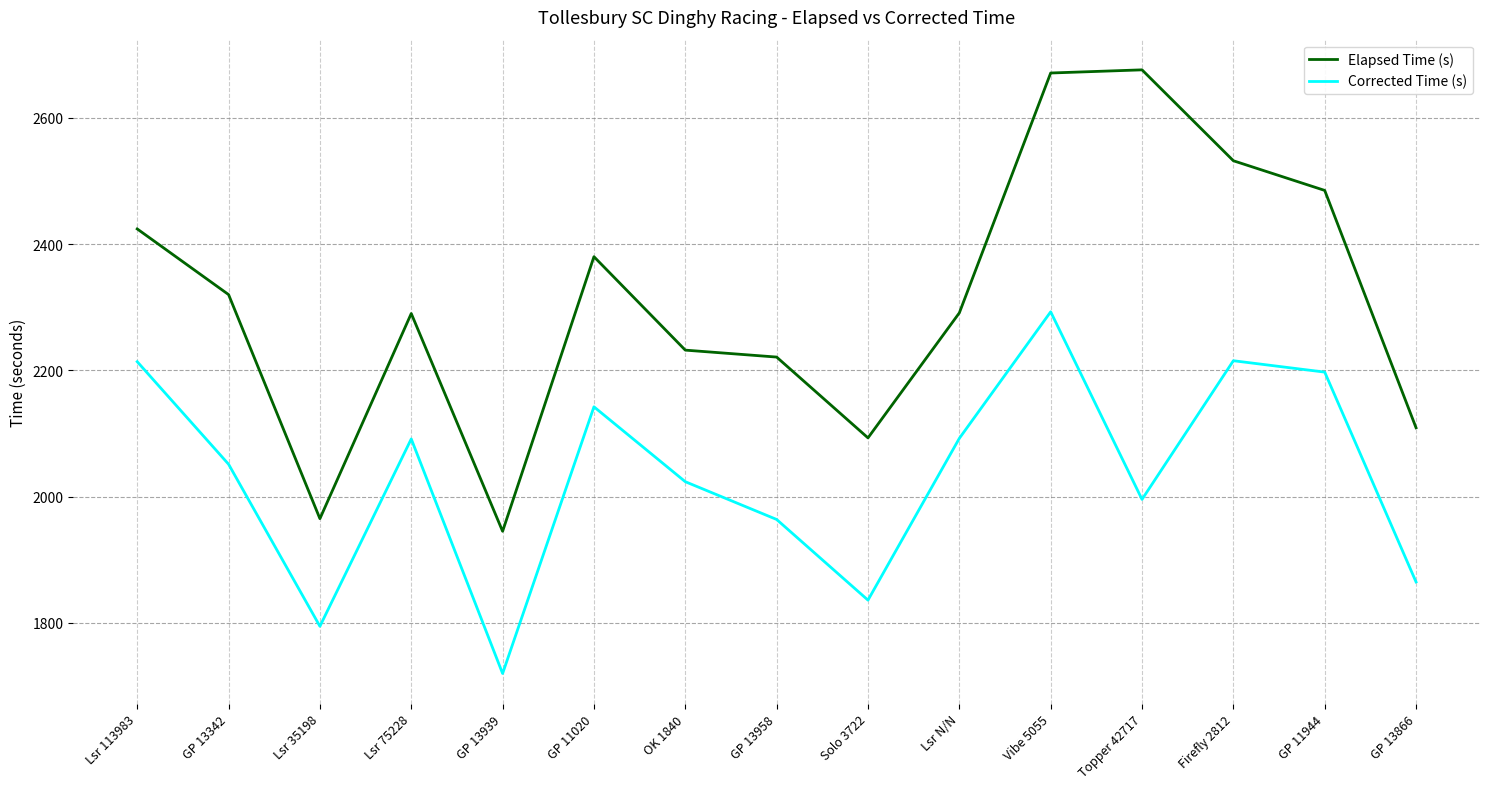

True or false: Elapsed Time (s) and Corrected Time (s) cross at least once.

False